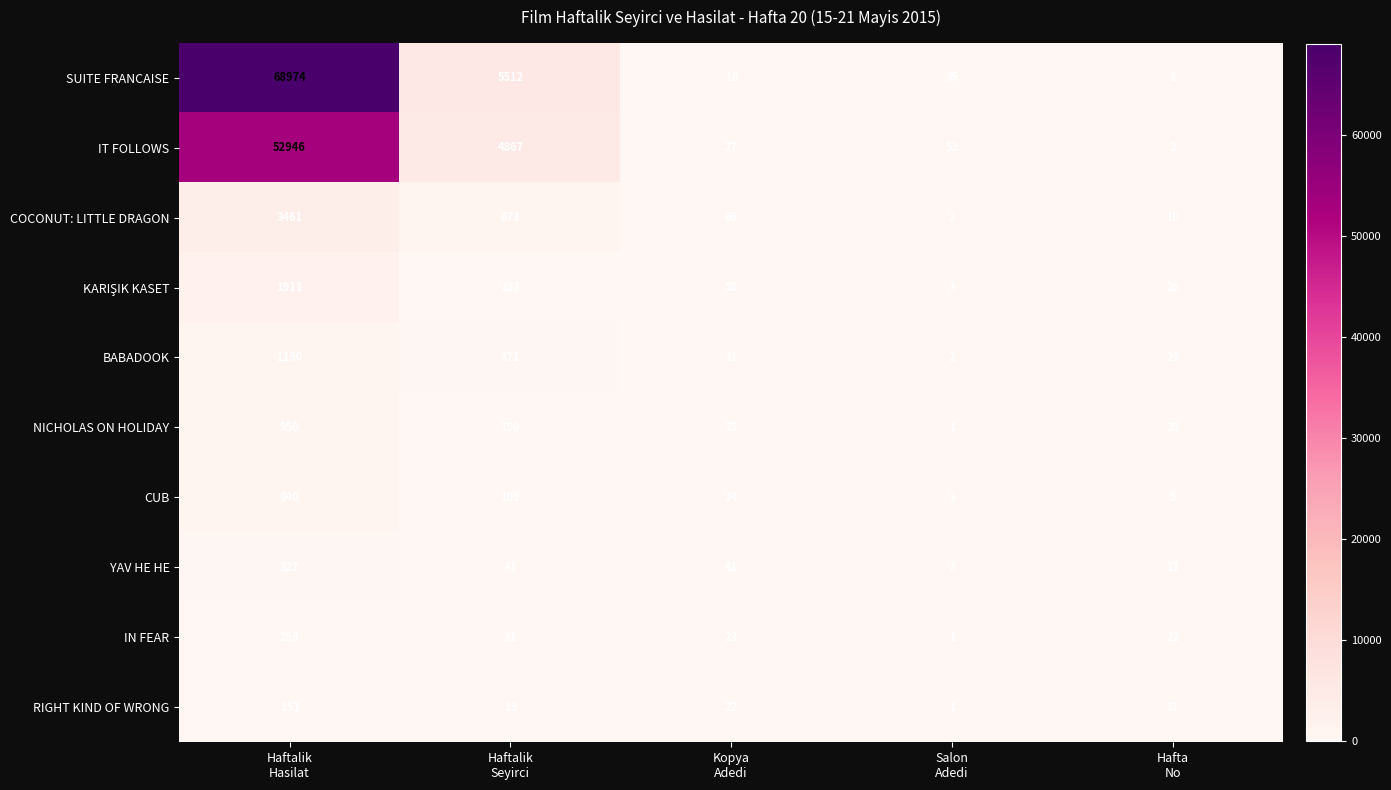

What is the greatest value displayed?

68974